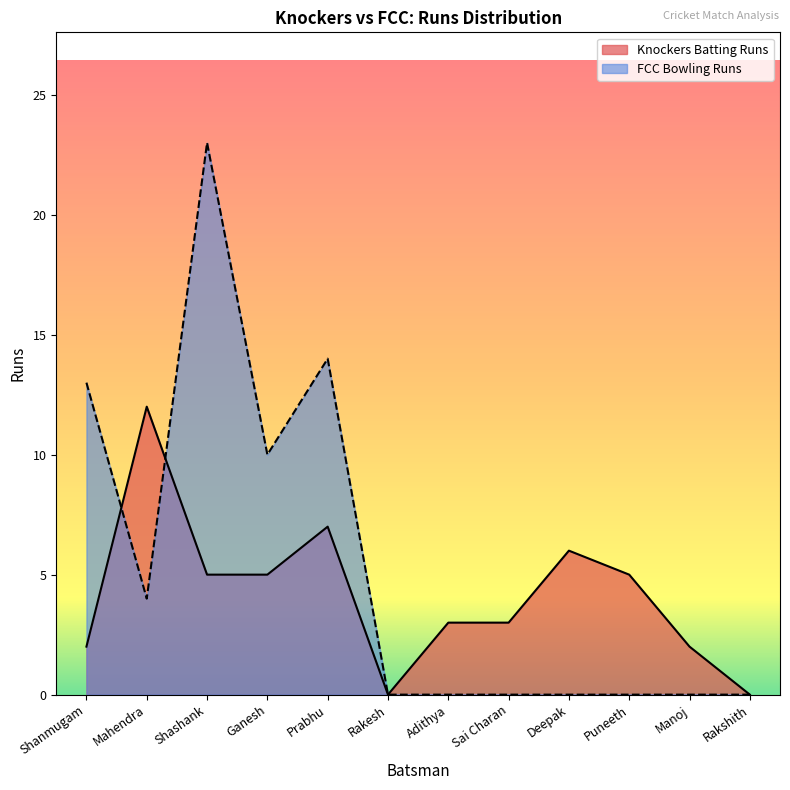

What is the highest value of the Knockers Batting Runs series?

12